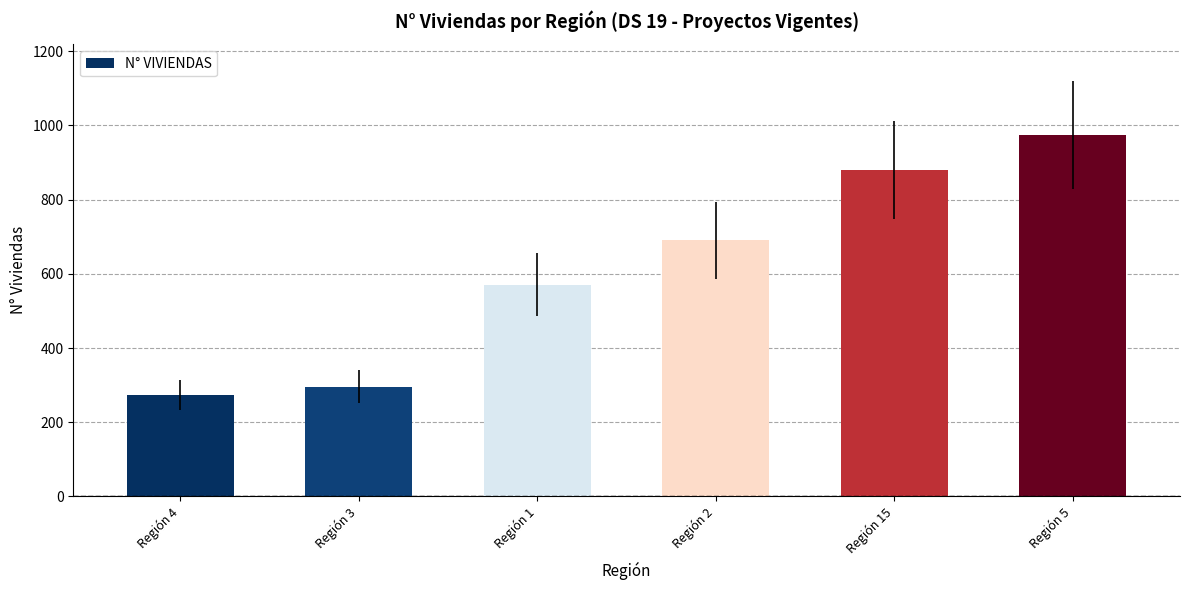

What is the sum of all values?

3687